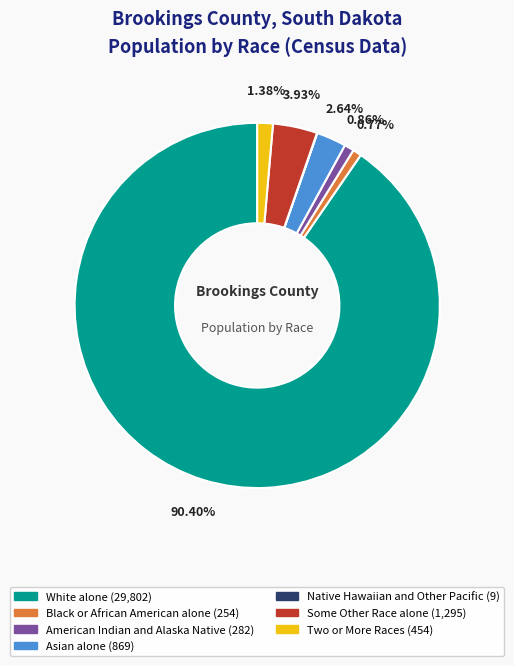

To the nearest percent, what is the difference between the largest and smallest slice percentages?

90%